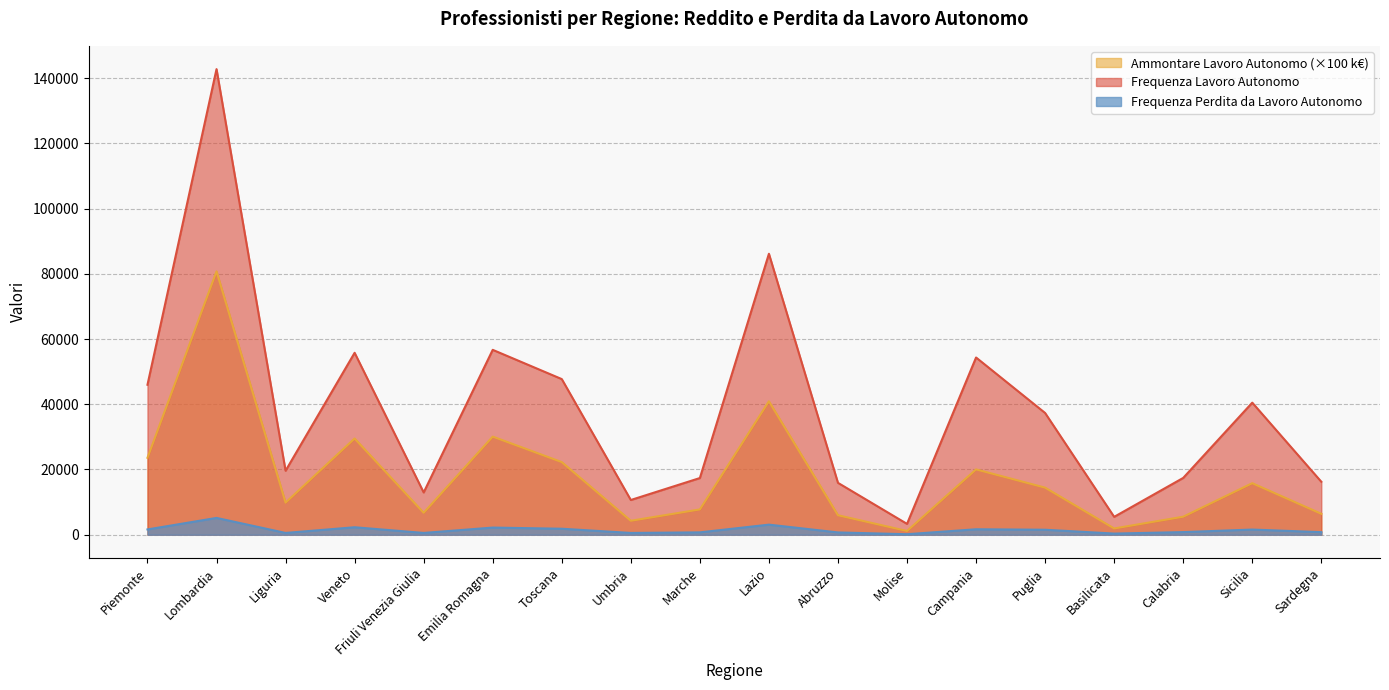

What is the highest value of the Ammontare Lavoro Autonomo (k€) series?

80742.5